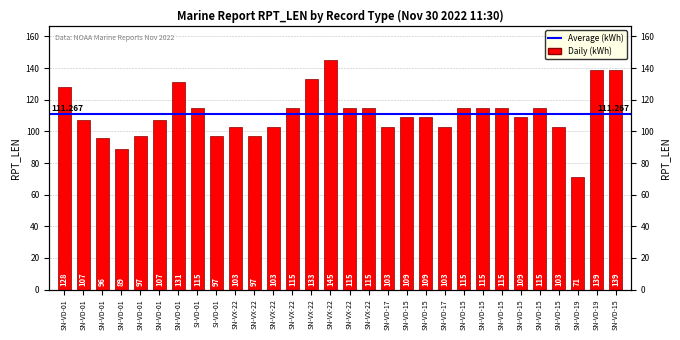

Approximately how many times larger is the value at SN-VX-22 compared to SN-VD-15?

1.3